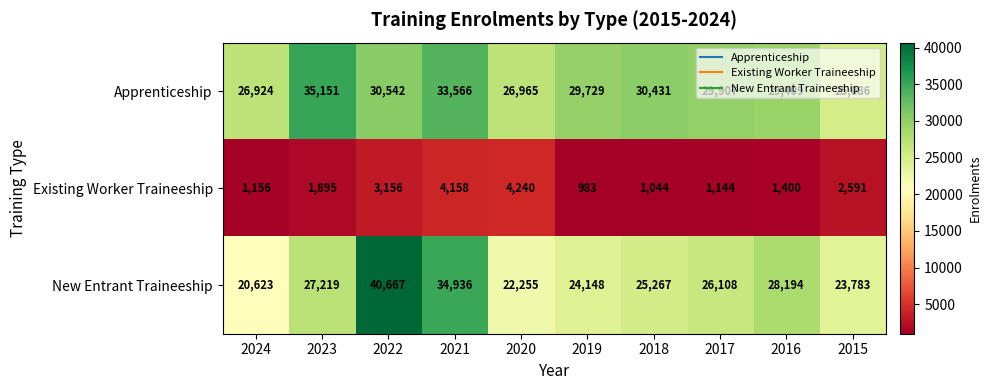

At which category is the sum across all series the highest?

2022